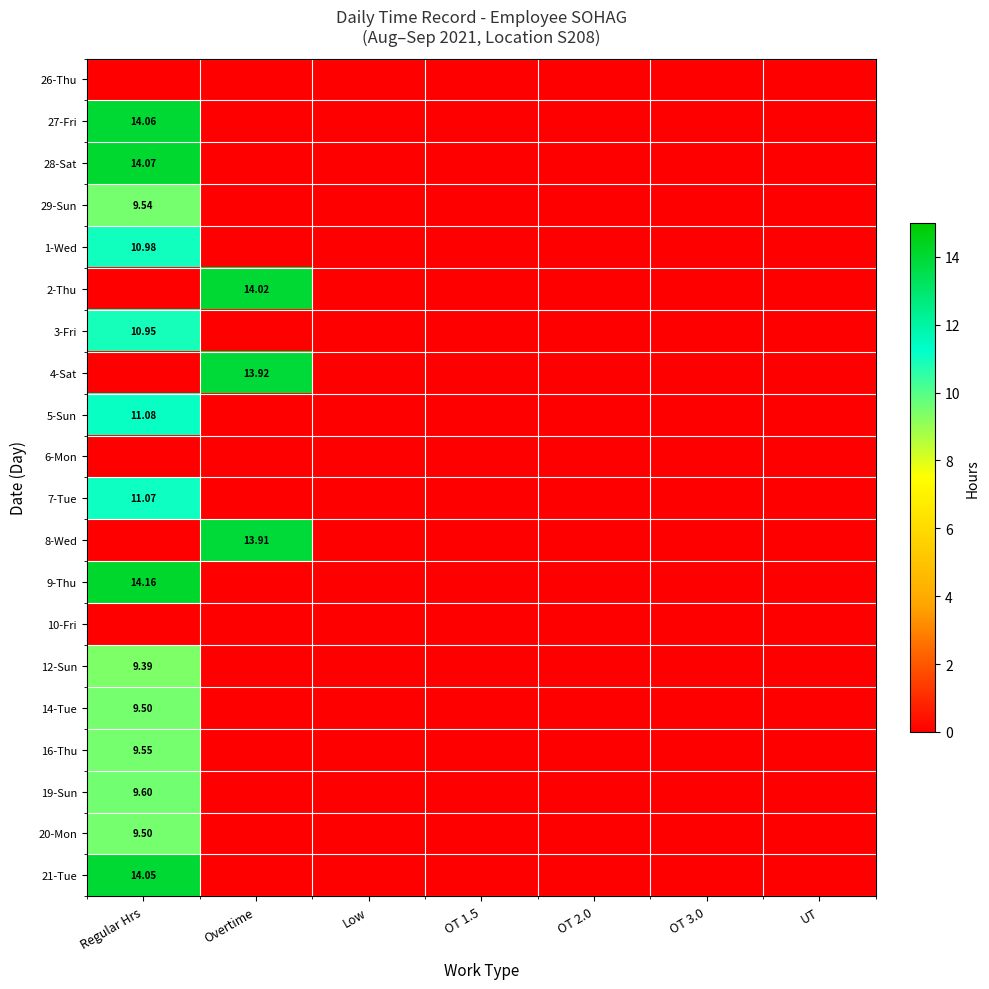

List the series in order of their peak value, highest first.

9-Thu, 28-Sat, 27-Fri, 21-Tue, 2-Thu, 4-Sat, 8-Wed, 5-Sun, 7-Tue, 1-Wed, 3-Fri, 19-Sun, 16-Thu, 29-Sun, 14-Tue, 20-Mon, 12-Sun, 26-Thu, 6-Mon, 10-Fri